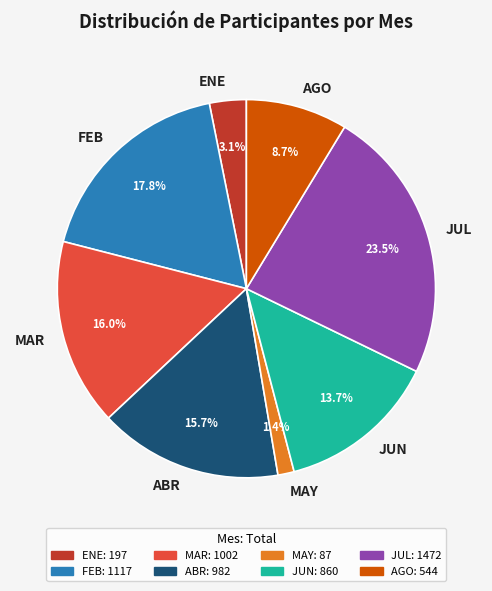

To the nearest percent, what is the average slice percentage?

12%